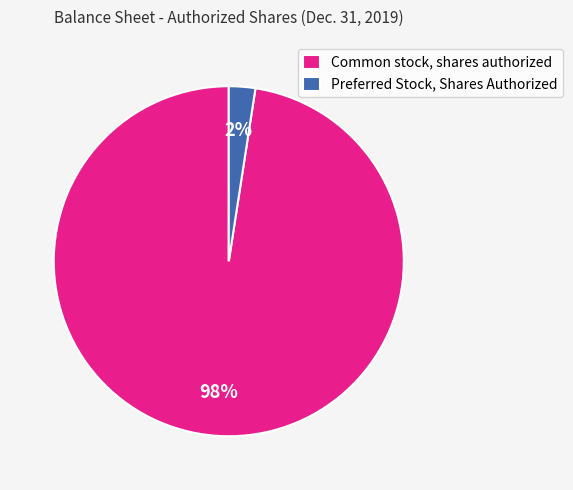

Which category has the biggest portion of the pie?

Common stock, shares authorized